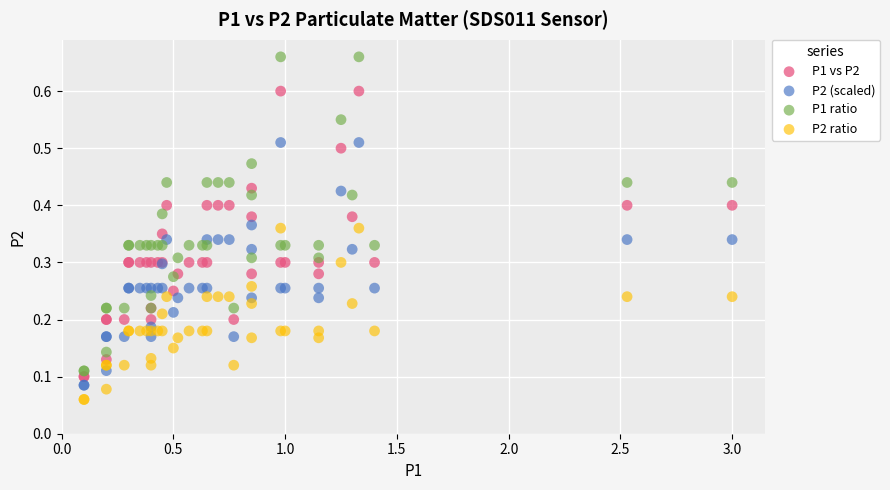

Which series contains the highest Y value?

P1 ratio